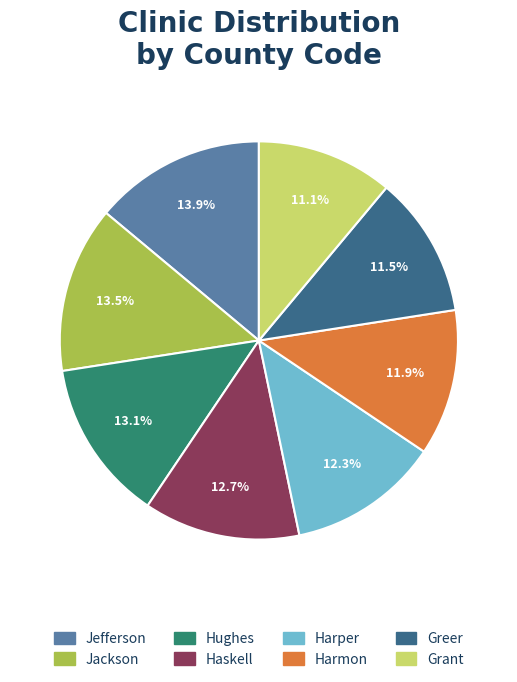

How many segments does this pie chart have?

8